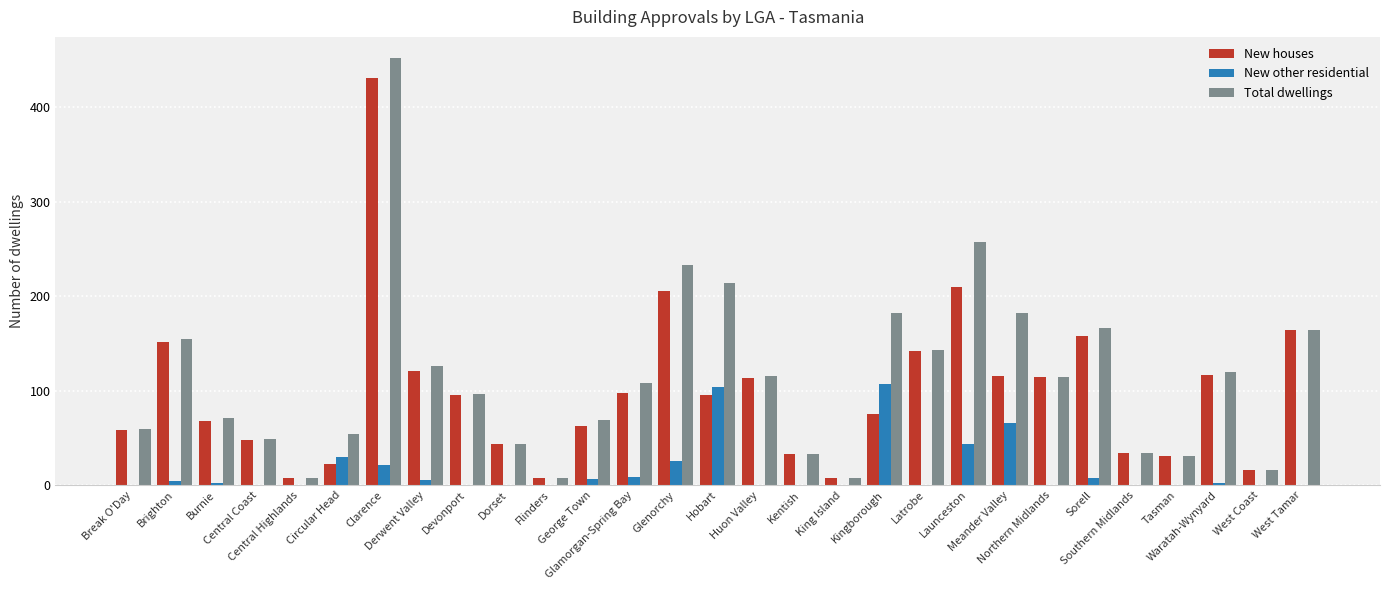

How many distinct data groups are displayed?

3